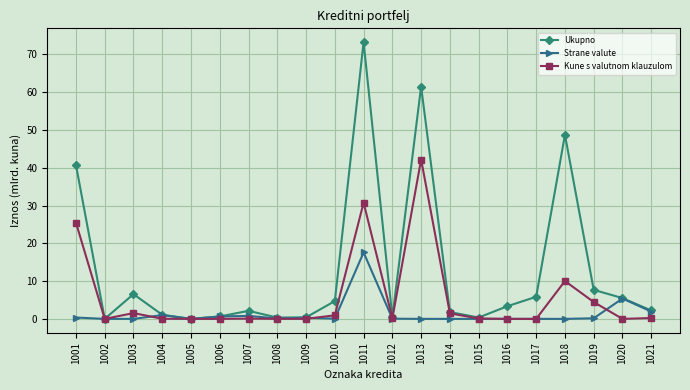

Where is the first local maximum for Ukupno?

1003